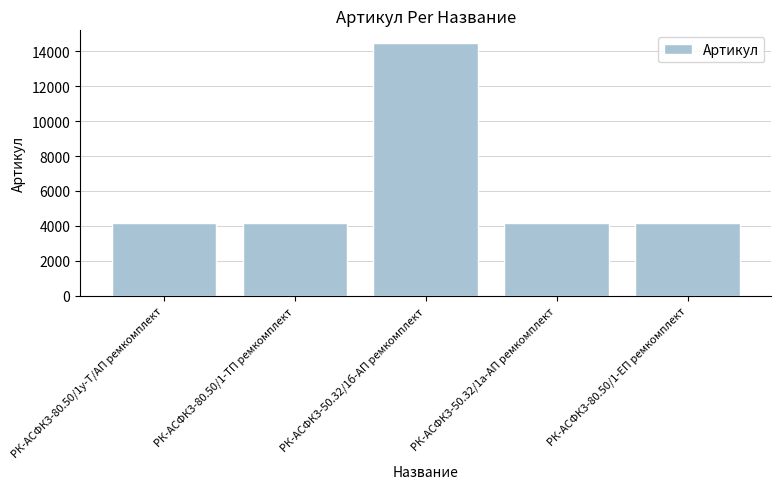

How many bars are there in total?

5